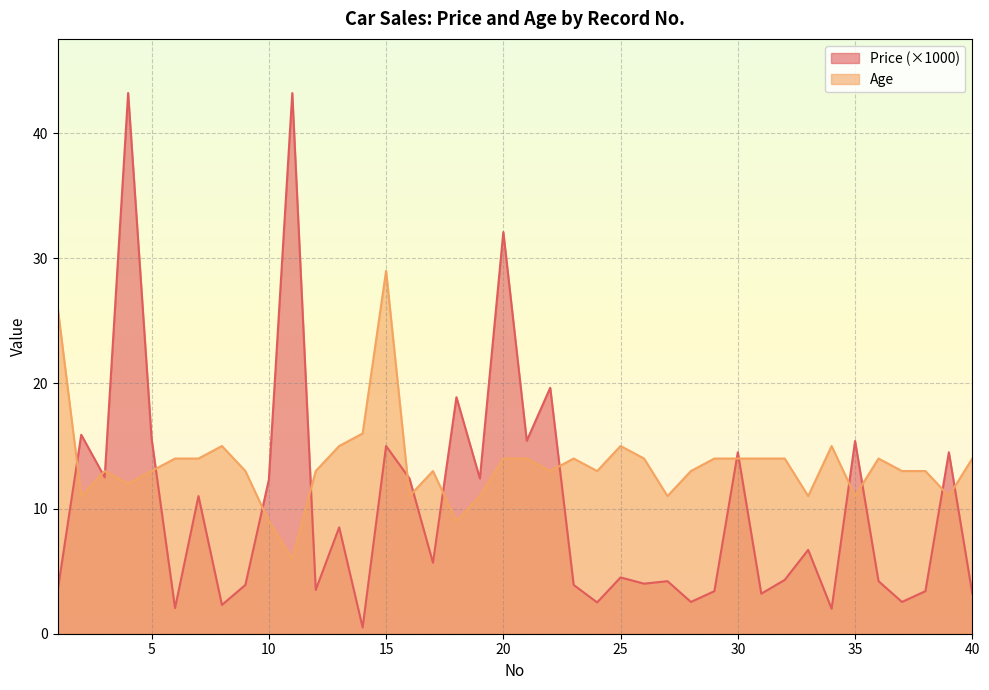

Reading left to right, list all the values displayed in this chart.

Price: 1=3.5	2=15.9	3=12.5	4=43.2	5=15.6	6=2.0	7=11.0	8=2.3	9=3.9	10=12.3	11=43.2	12=3.5	13=8.5	14=0.5	15=15.0	16=12.4	17=5.7	18=18.9	19=12.4	20=32.1	21=15.4	22=19.7	23=3.9	24=2.5	25=4.5	26=4.0	27=4.2	28=2.5	29=3.4	30=14.5	31=3.2	32=4.3	33=6.7	34=2.0	35=15.4	36=4.2	37=2.5	38=3.4	39=14.5	40=3.2
Age: 1=26.0	2=11.0	3=13.0	4=12.0	5=13.0	6=14.0	7=14.0	8=15.0	9=13.0	10=9.0	11=6.0	12=13.0	13=15.0	14=16.0	15=29.0	16=11.0	17=13.0	18=9.0	19=11.0	20=14.0	21=14.0	22=13.0	23=14.0	24=13.0	25=15.0	26=14.0	27=11.0	28=13.0	29=14.0	30=14.0	31=14.0	32=14.0	33=11.0	34=15.0	35=11.0	36=14.0	37=13.0	38=13.0	39=11.0	40=14.0